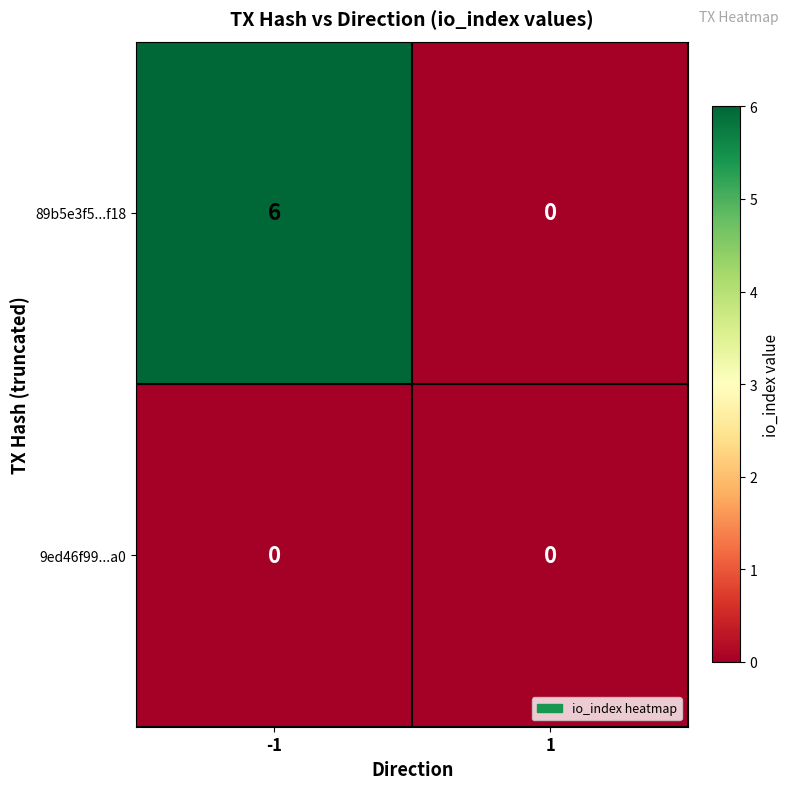

Which series changed the most between -1 and 1?

89b5e3f5...f18